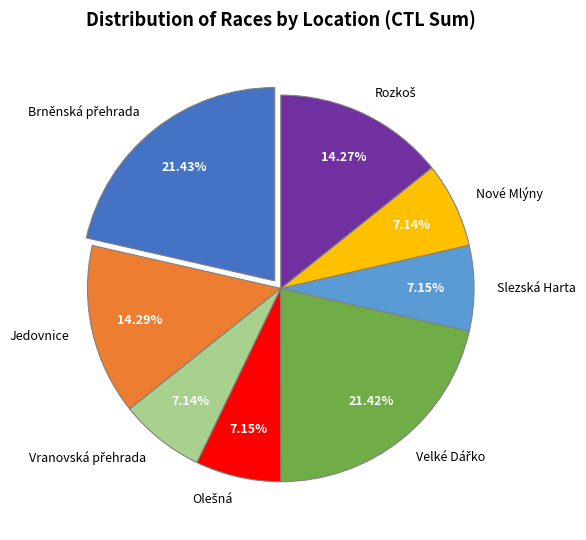

Does Jedovnice represent more than half of the total?

No